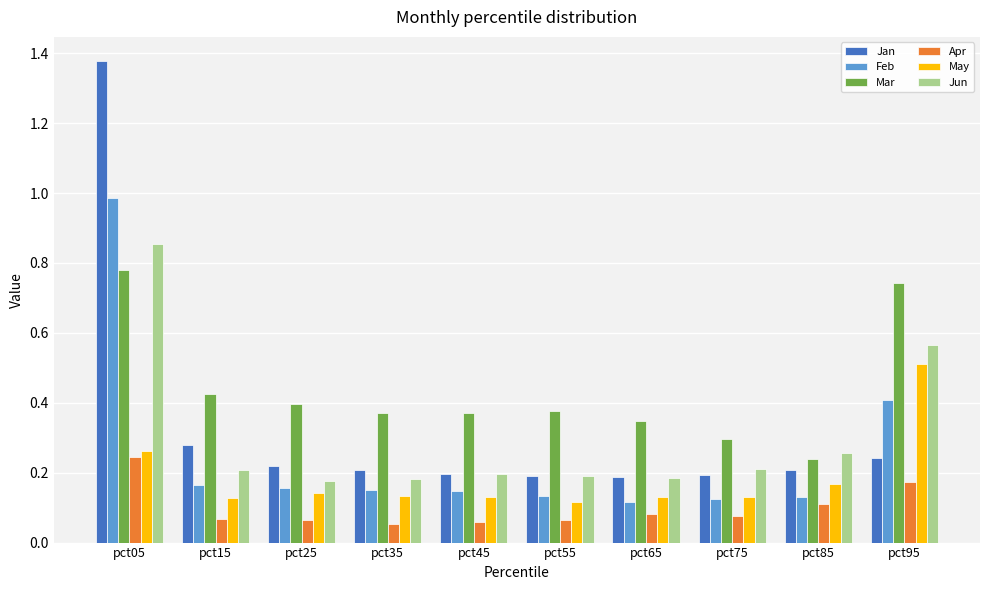

Which category has the highest value in the Apr series?

pct05